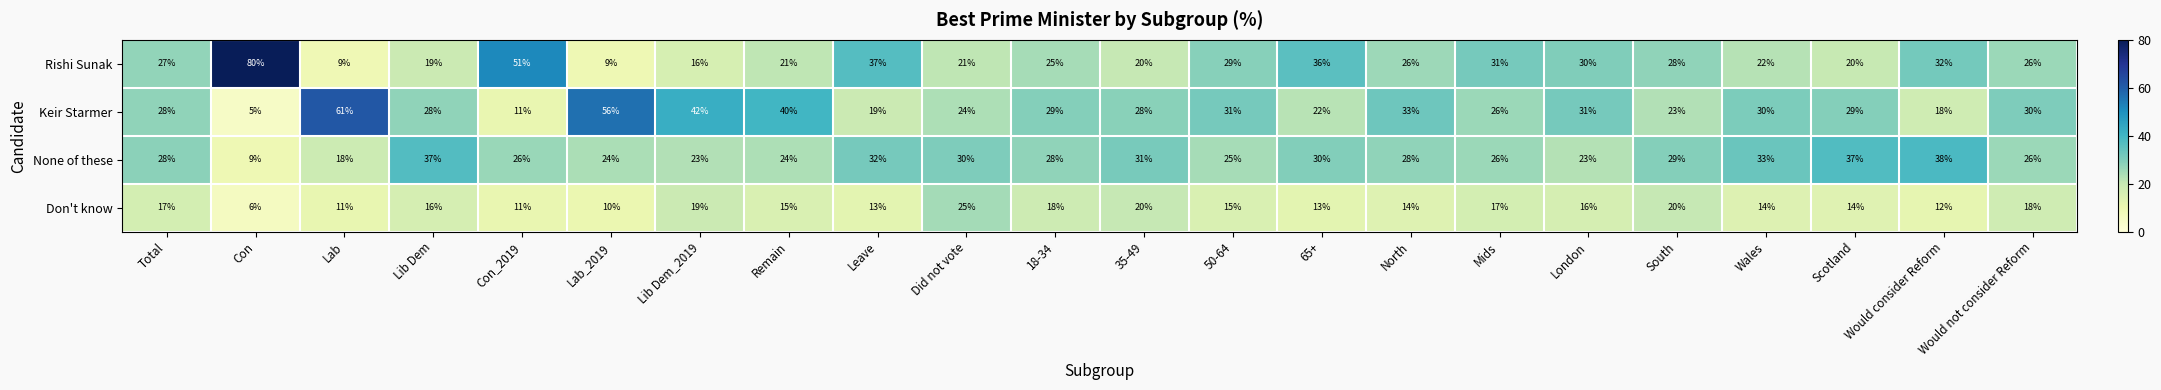

Where does the Rishi Sunak series first go above 26?

Total